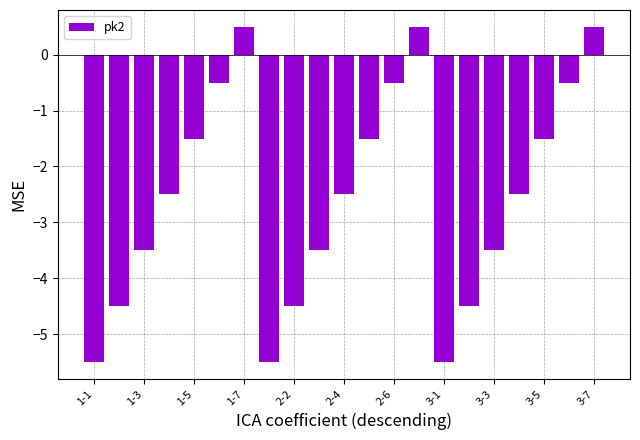

What is the average value?

-2.5